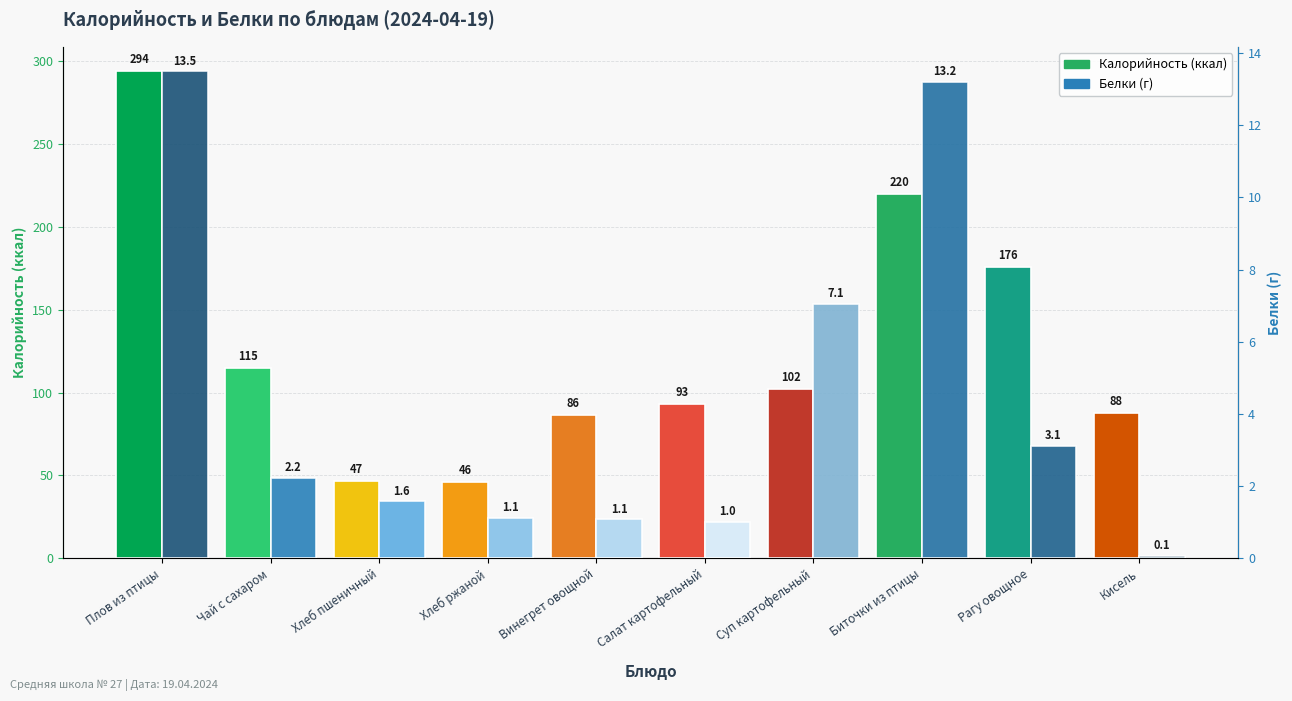

What is the difference between the Белки values at Хлеб ржаной and Салат картофельный?

0.1